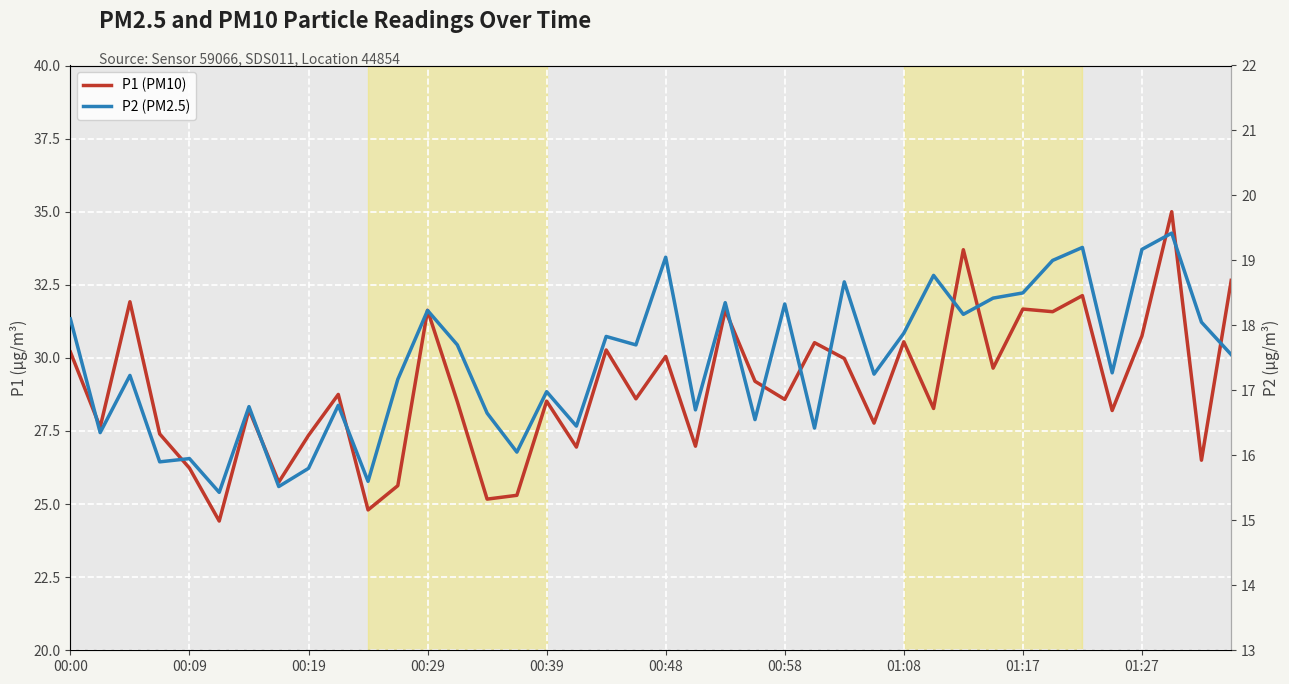

What is the maximum value shown in the chart?

35.0